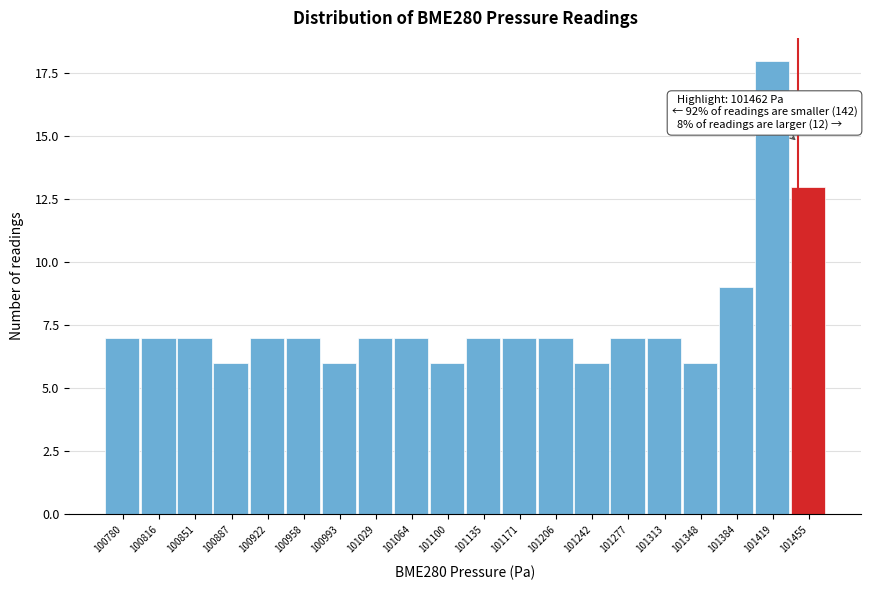

Reading left to right, extract all data points from this chart.

7	7	7	6	7	7	6	7	7	6	7	7	7	6	7	7	6	9	18	13